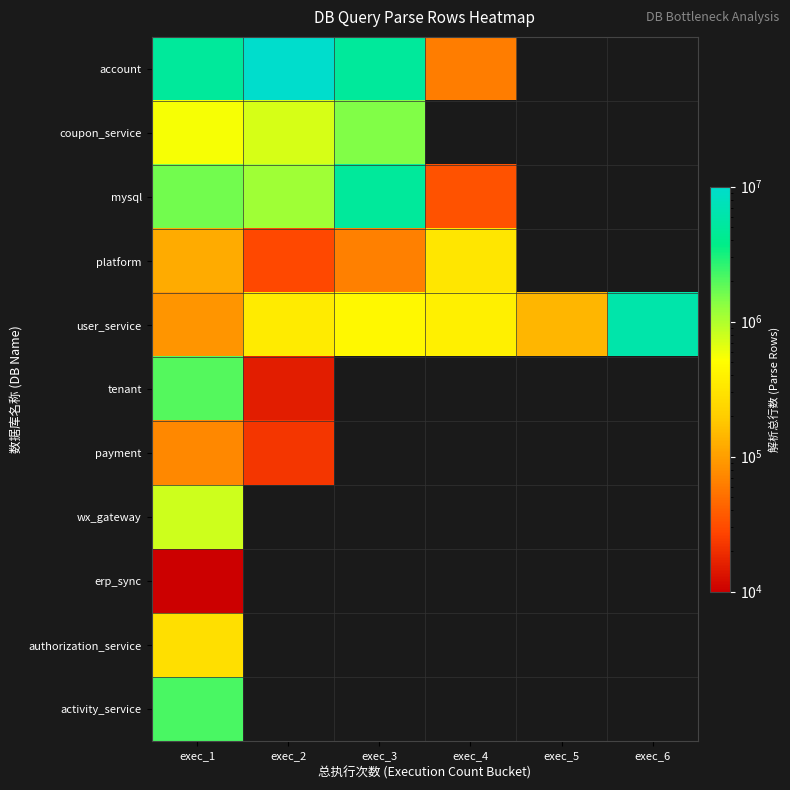

What is the minimum value shown in the chart?

5942.0